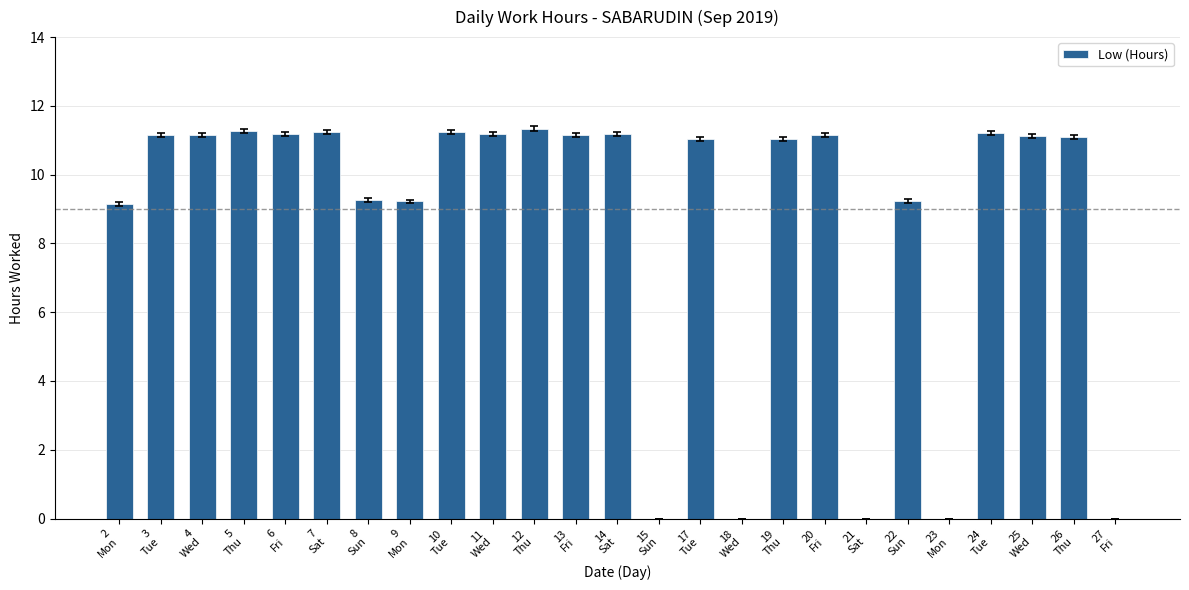

What is the sum of the values at 21
Sat and 12
Thu?

11.3